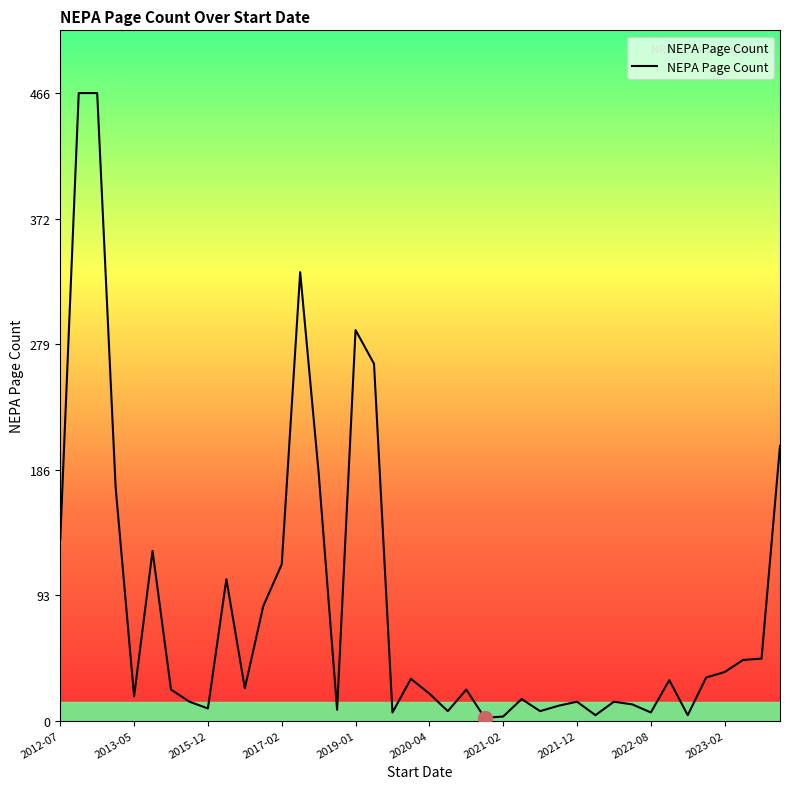

What is the maximum value shown in the chart?

466